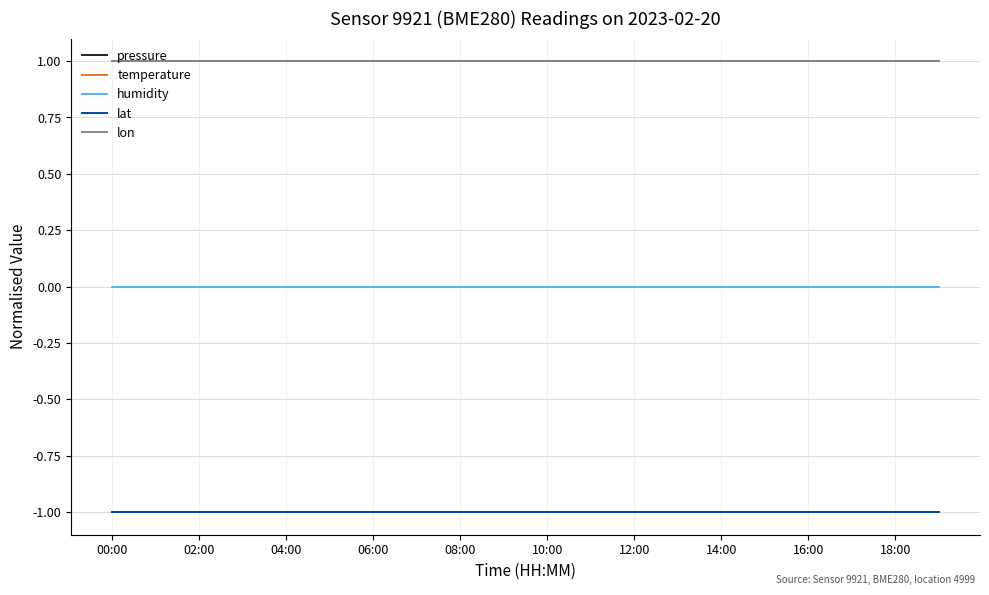

Reading left to right, transcribe all the data shown in this chart.

pressure: 1	1	1	1	1	1	1	1	1	1	1	1	1	1	1	1	1	1	1	1
temperature: -1	-1	-1	-1	-1	-1	-1	-1	-1	-1	-1	-1	-1	-1	-1	-1	-1	-1	-1	-1
humidity: 0	0	0	0	0	0	0	0	0	0	0	0	0	0	0	0	0	0	0	0
lat: -1	-1	-1	-1	-1	-1	-1	-1	-1	-1	-1	-1	-1	-1	-1	-1	-1	-1	-1	-1
lon: 1	1	1	1	1	1	1	1	1	1	1	1	1	1	1	1	1	1	1	1